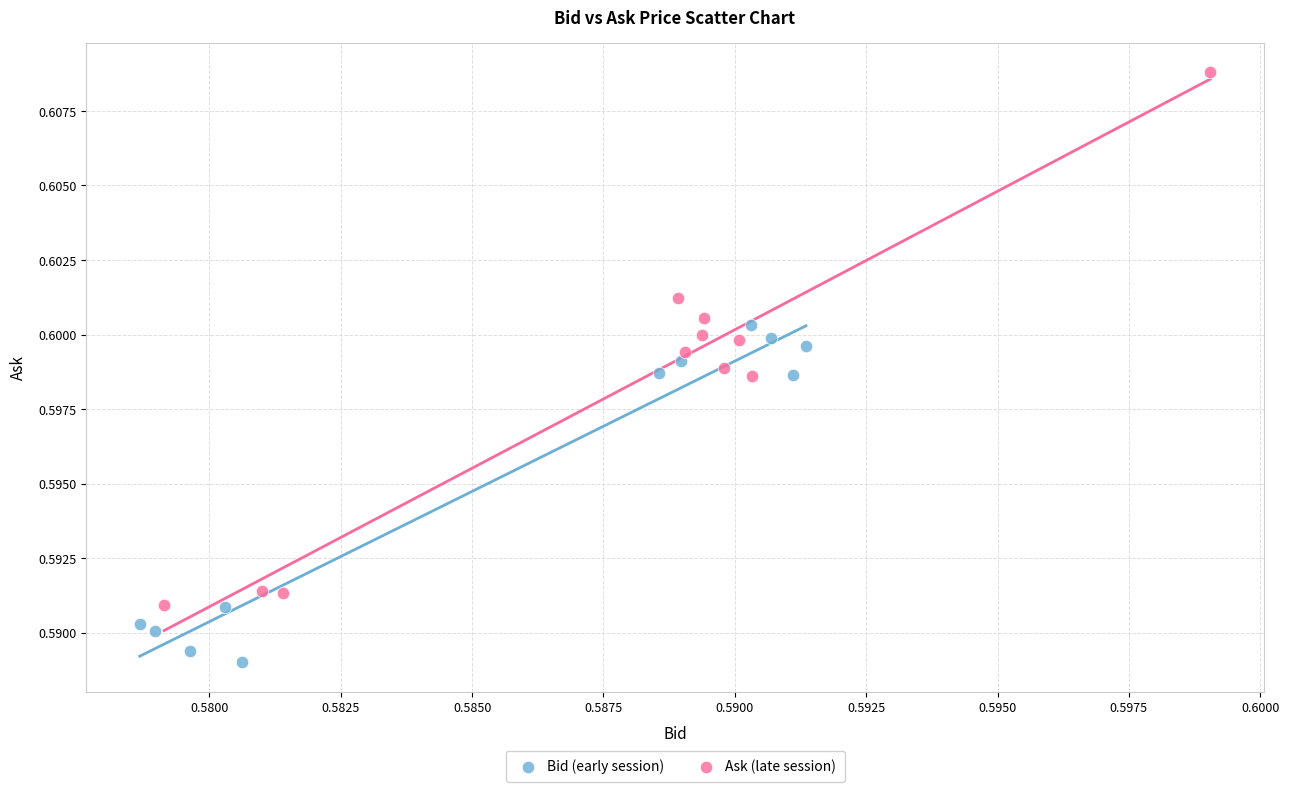

Which series reaches the maximum Y coordinate?

Ask (late session)